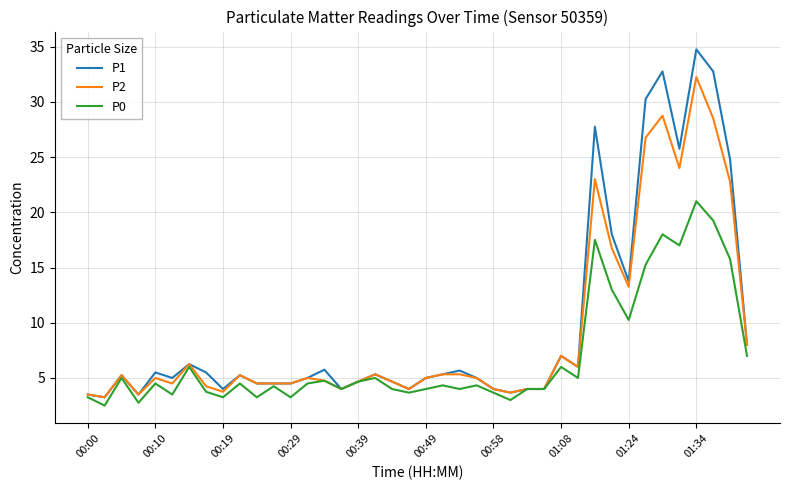

What is the smallest value displayed?

2.5